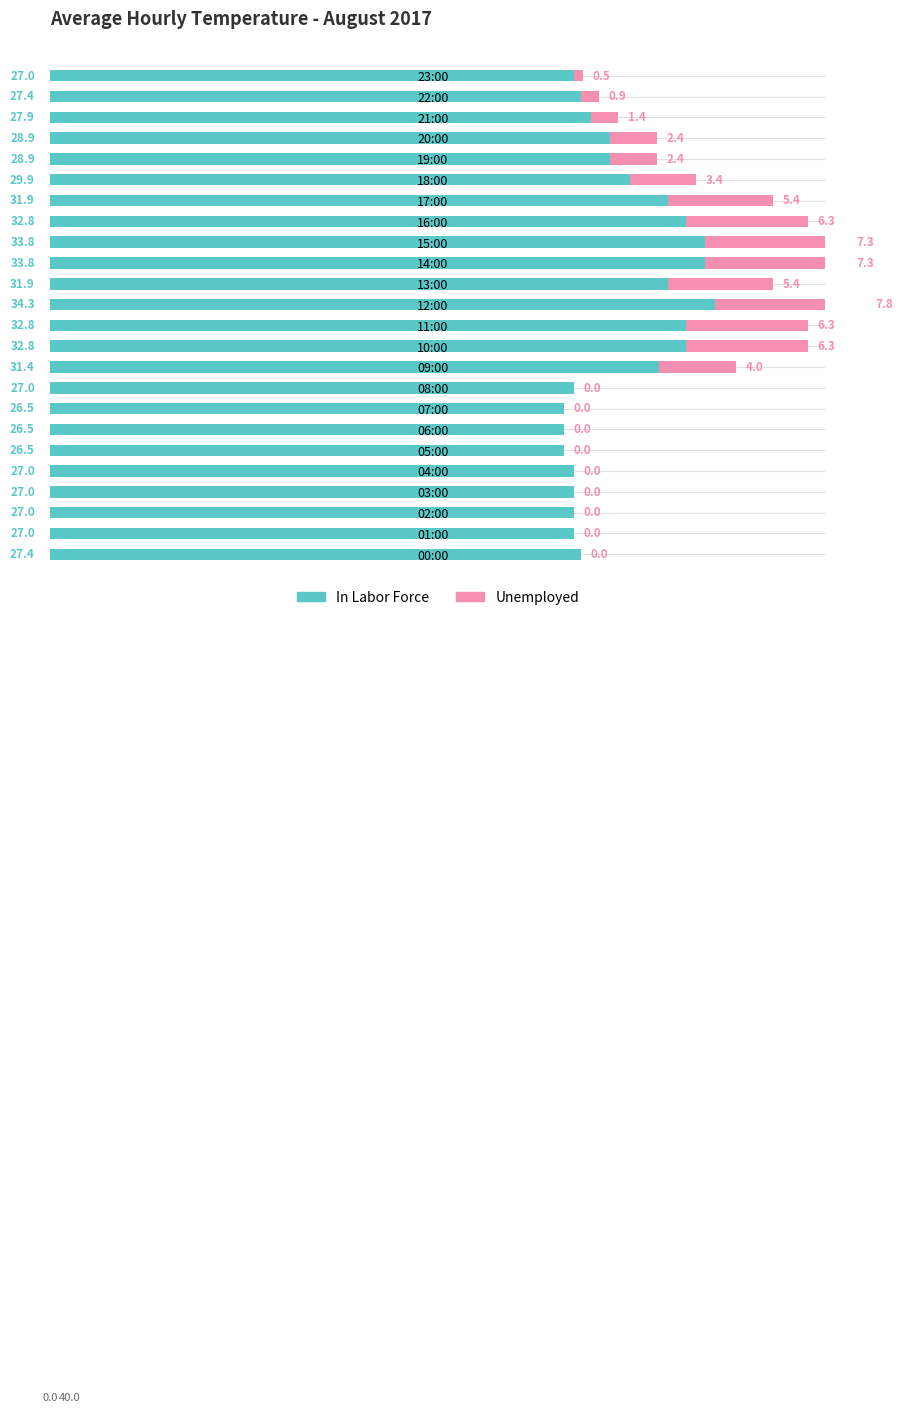

What is the approximate value of In Labor Force at 07:00?

26.5